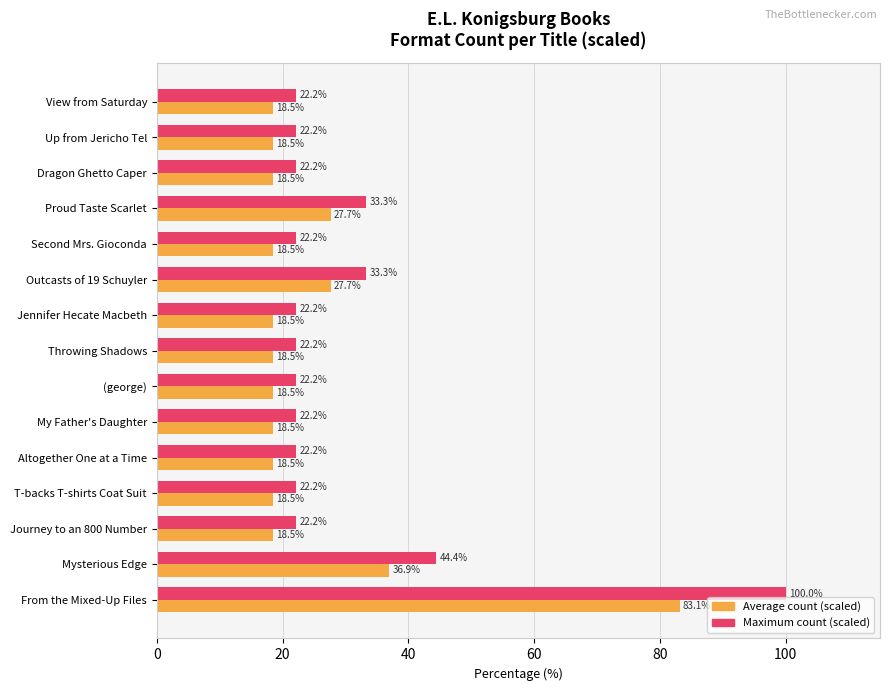

What is the spread (max minus min) of values at From the Mixed-Up Files?

16.9